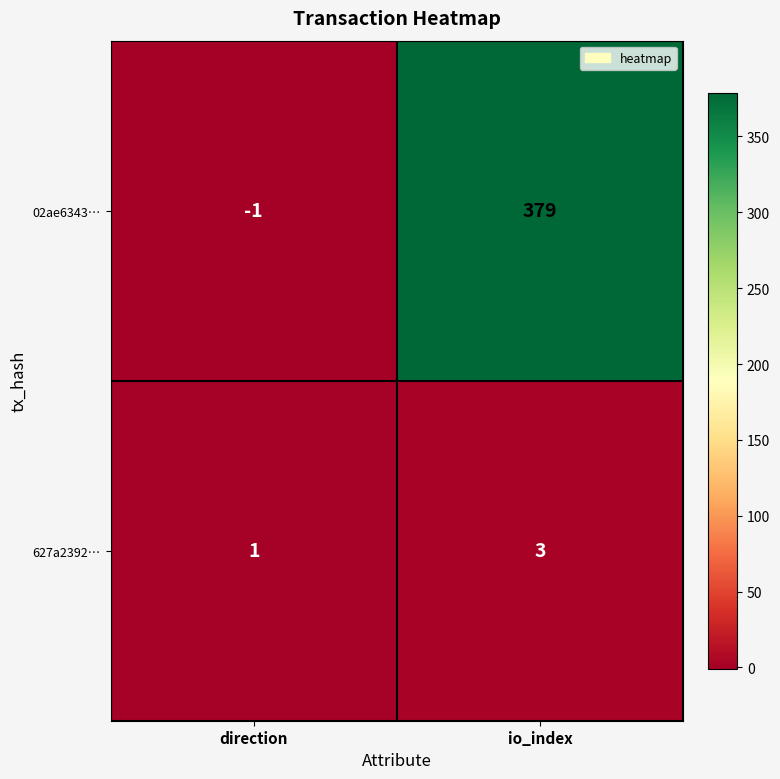

Is it true that 02ae6343… equals 0 at direction?

False